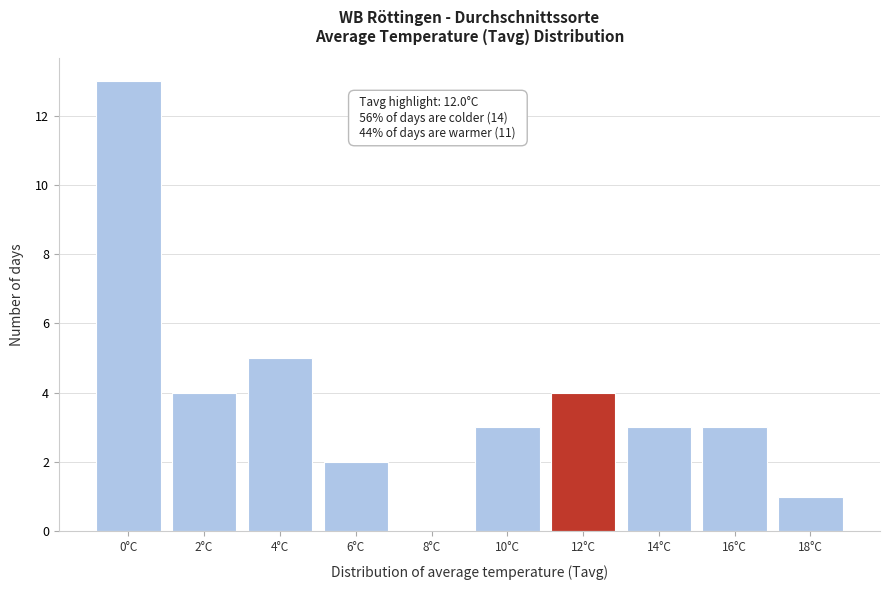

Reading left to right, transcribe all the data shown in this chart.

0°C=13	2°C=4	4°C=5	6°C=2	8°C=0	10°C=3	12°C=4	14°C=3	16°C=3	18°C=1